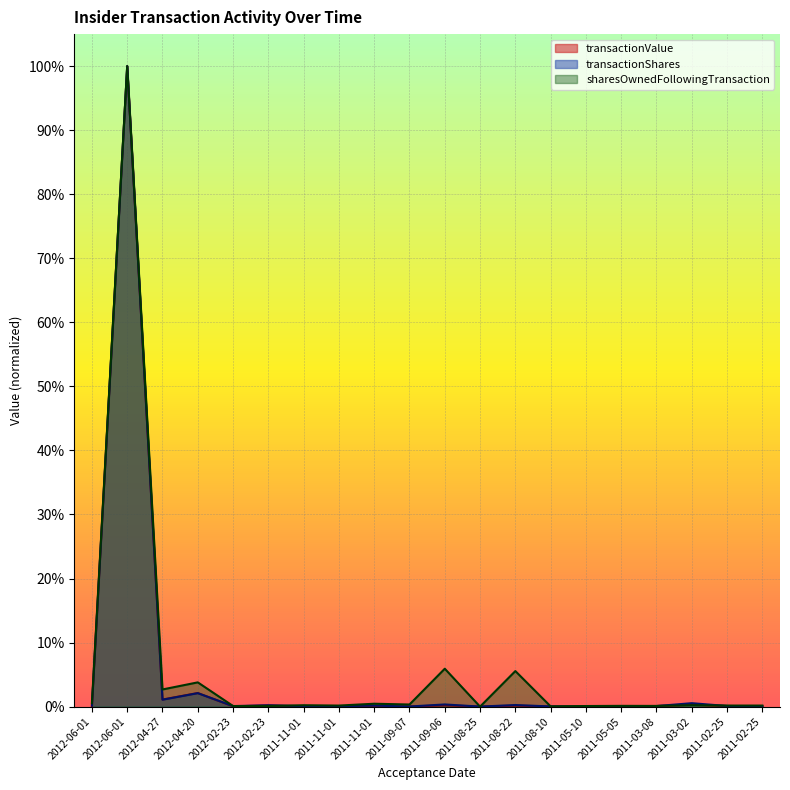

List the labels in order of sharesOwnedFollowingTransaction value, smallest first.

2011-08-25, 2011-08-10, 2011-05-10, 2012-02-23, 2012-02-23, 2011-03-08, 2011-05-05, 2011-11-01, 2011-02-25, 2011-02-25, 2011-11-01, 2011-03-02, 2011-09-07, 2011-11-01, 2012-06-01, 2012-04-27, 2012-04-20, 2011-08-22, 2011-09-06, 2012-06-01